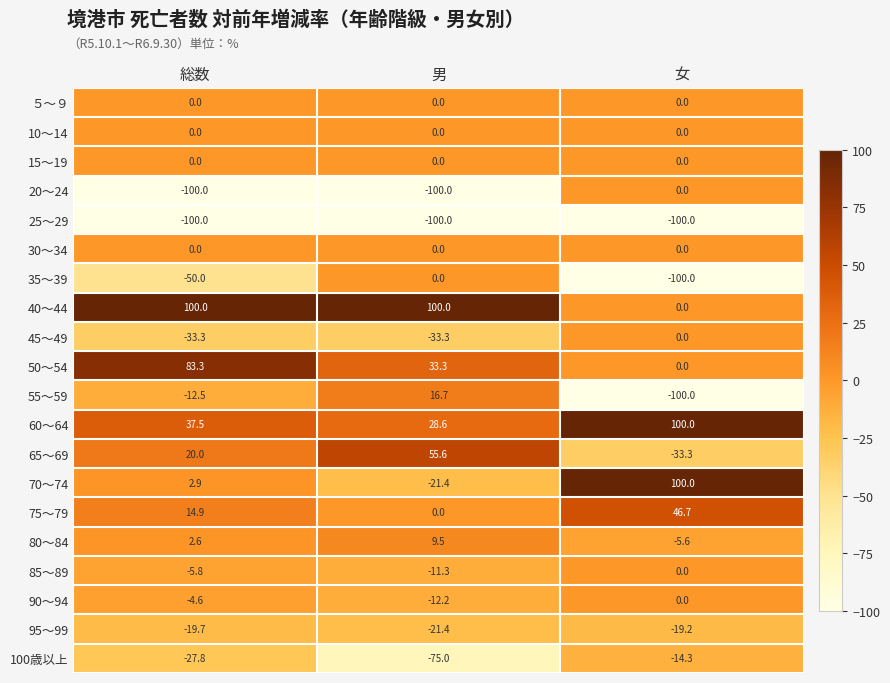

At which category is the sum across all series the highest?

総数